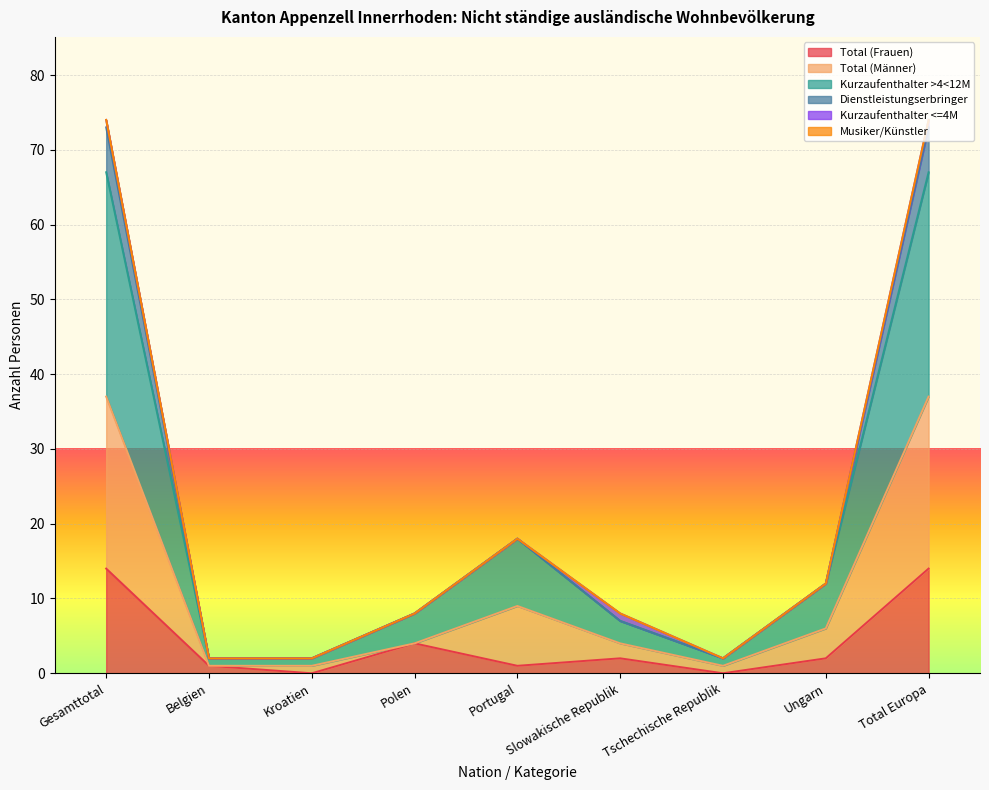

Where is Total (Frauen) nearest to the value 7?

Polen